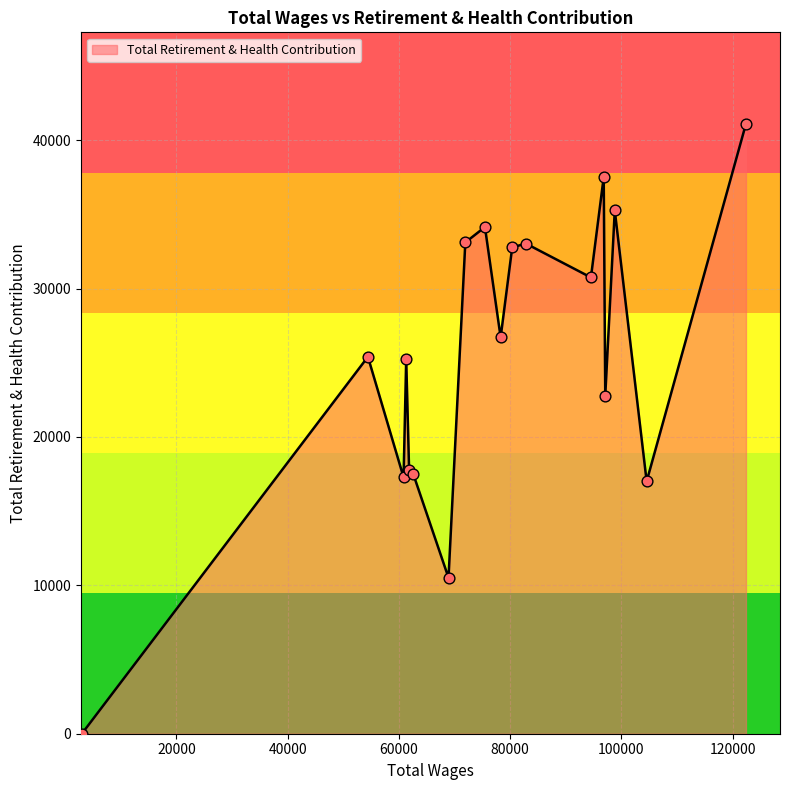

How many lines are shown in the chart?

1